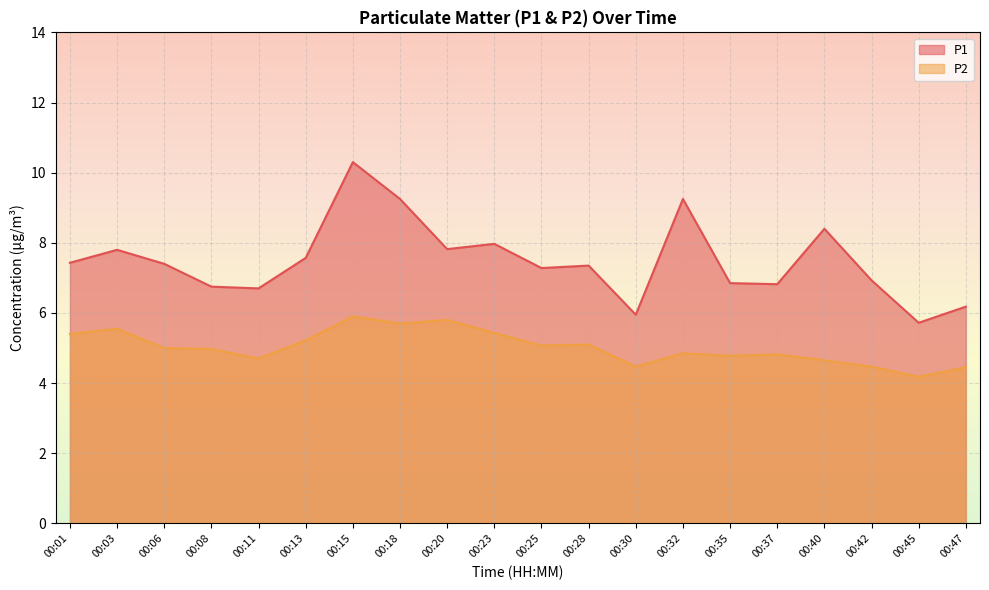

At which category does P1 reach its first local peak?

00:03